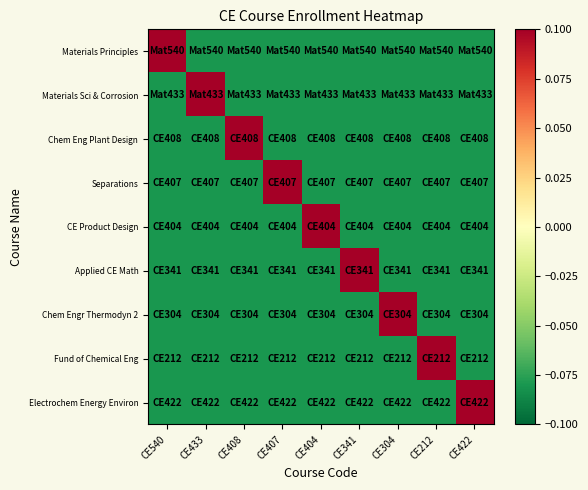

Reading left to right, extract all data points from this chart.

Materials Principles: CE540=0.9	CE433=-0.1	CE408=-0.1	CE407=-0.1	CE404=-0.1	CE341=-0.1	CE304=-0.1	CE212=-0.1	CE422=-0.1
Materials Sci & Corrosion: CE540=-0.1	CE433=0.6	CE408=-0.1	CE407=-0.1	CE404=-0.1	CE341=-0.1	CE304=-0.1	CE212=-0.1	CE422=-0.1
Chem Eng Plant Design: CE540=-0.1	CE433=-0.1	CE408=0.4	CE407=-0.1	CE404=-0.1	CE341=-0.1	CE304=-0.1	CE212=-0.1	CE422=-0.1
Separations: CE540=-0.1	CE433=-0.1	CE408=-0.1	CE407=0.9	CE404=-0.1	CE341=-0.1	CE304=-0.1	CE212=-0.1	CE422=-0.1
CE Product Design: CE540=-0.1	CE433=-0.1	CE408=-0.1	CE407=-0.1	CE404=0.5	CE341=-0.1	CE304=-0.1	CE212=-0.1	CE422=-0.1
Applied CE Math: CE540=-0.1	CE433=-0.1	CE408=-0.1	CE407=-0.1	CE404=-0.1	CE341=0.5	CE304=-0.1	CE212=-0.1	CE422=-0.1
Chem Engr Thermodyn 2: CE540=-0.1	CE433=-0.1	CE408=-0.1	CE407=-0.1	CE404=-0.1	CE341=-0.1	CE304=0.6	CE212=-0.1	CE422=-0.1
Fund of Chemical Eng: CE540=-0.1	CE433=-0.1	CE408=-0.1	CE407=-0.1	CE404=-0.1	CE341=-0.1	CE304=-0.1	CE212=0.5	CE422=-0.1
Electrochem Energy Environ: CE540=-0.1	CE433=-0.1	CE408=-0.1	CE407=-0.1	CE404=-0.1	CE341=-0.1	CE304=-0.1	CE212=-0.1	CE422=0.9